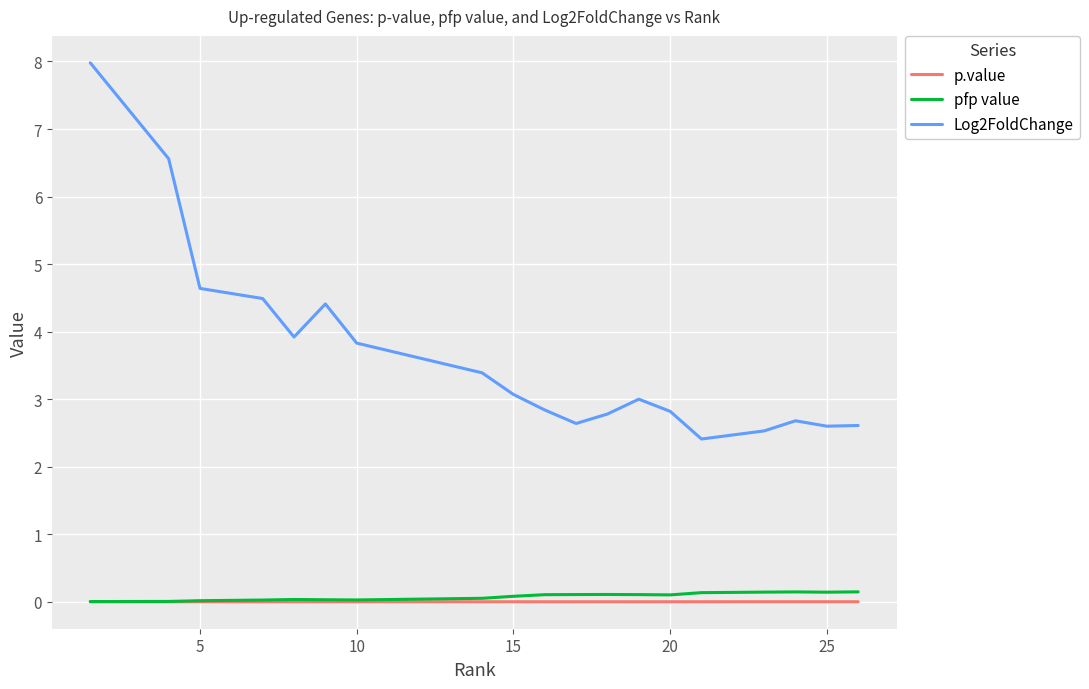

Which series has the widest spread of values?

Log2FoldChange